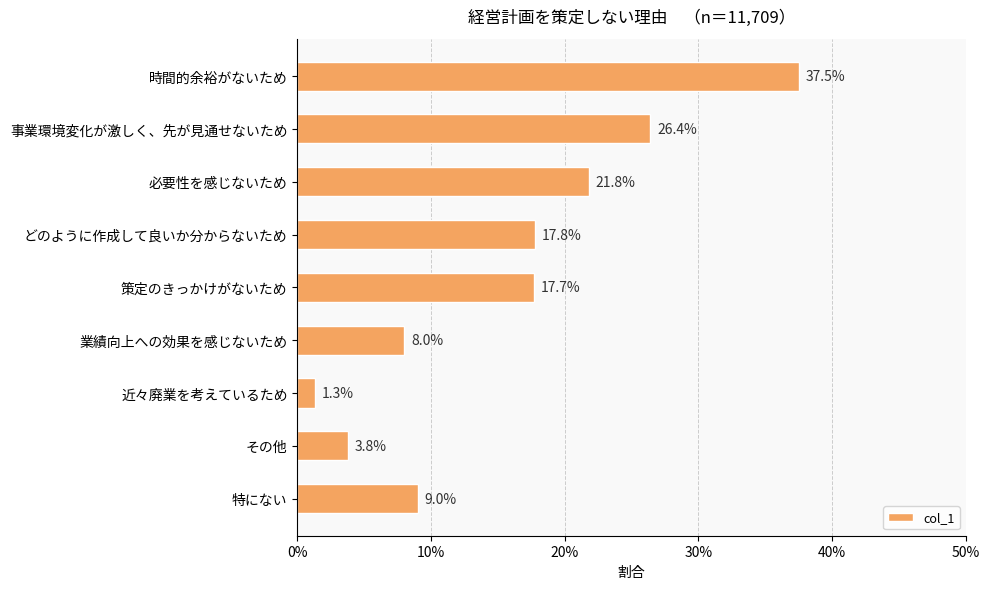

What is the maximum value shown in the chart?

0.4